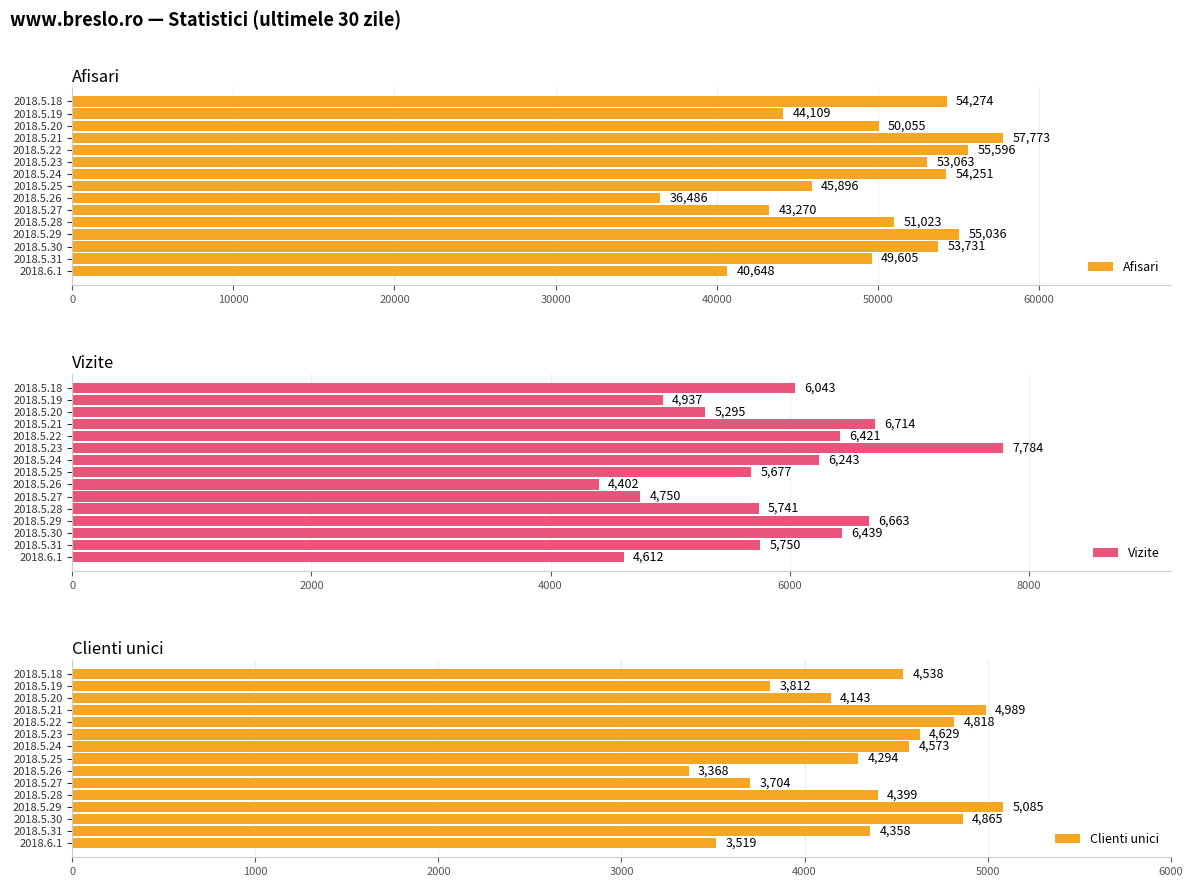

What are all the series names shown in the legend?

Afisari, Vizite, Clienti unici